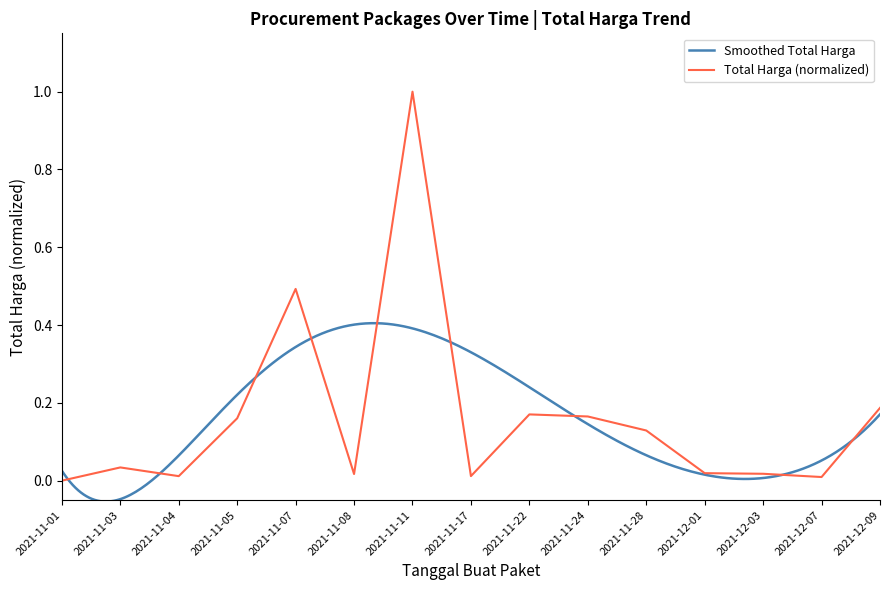

List the labels in order of value, smallest first.

2021-11-01, 2021-12-07, 2021-11-04, 2021-11-17, 2021-11-08, 2021-12-03, 2021-12-01, 2021-11-03, 2021-11-28, 2021-11-05, 2021-11-24, 2021-11-22, 2021-12-09, 2021-11-07, 2021-11-11